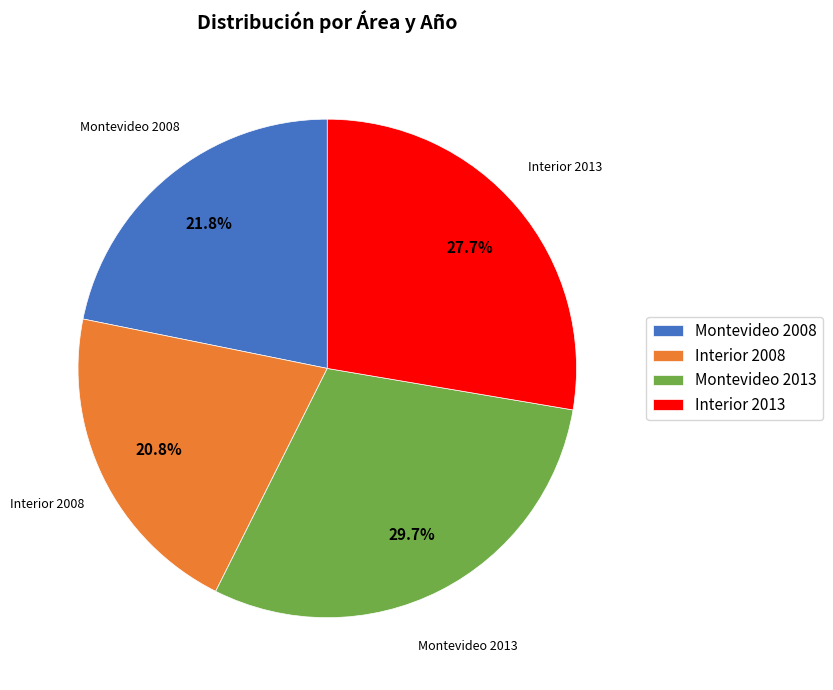

Rank the categories by value from lowest to highest.

Interior 2008, Montevideo 2008, Interior 2013, Montevideo 2013